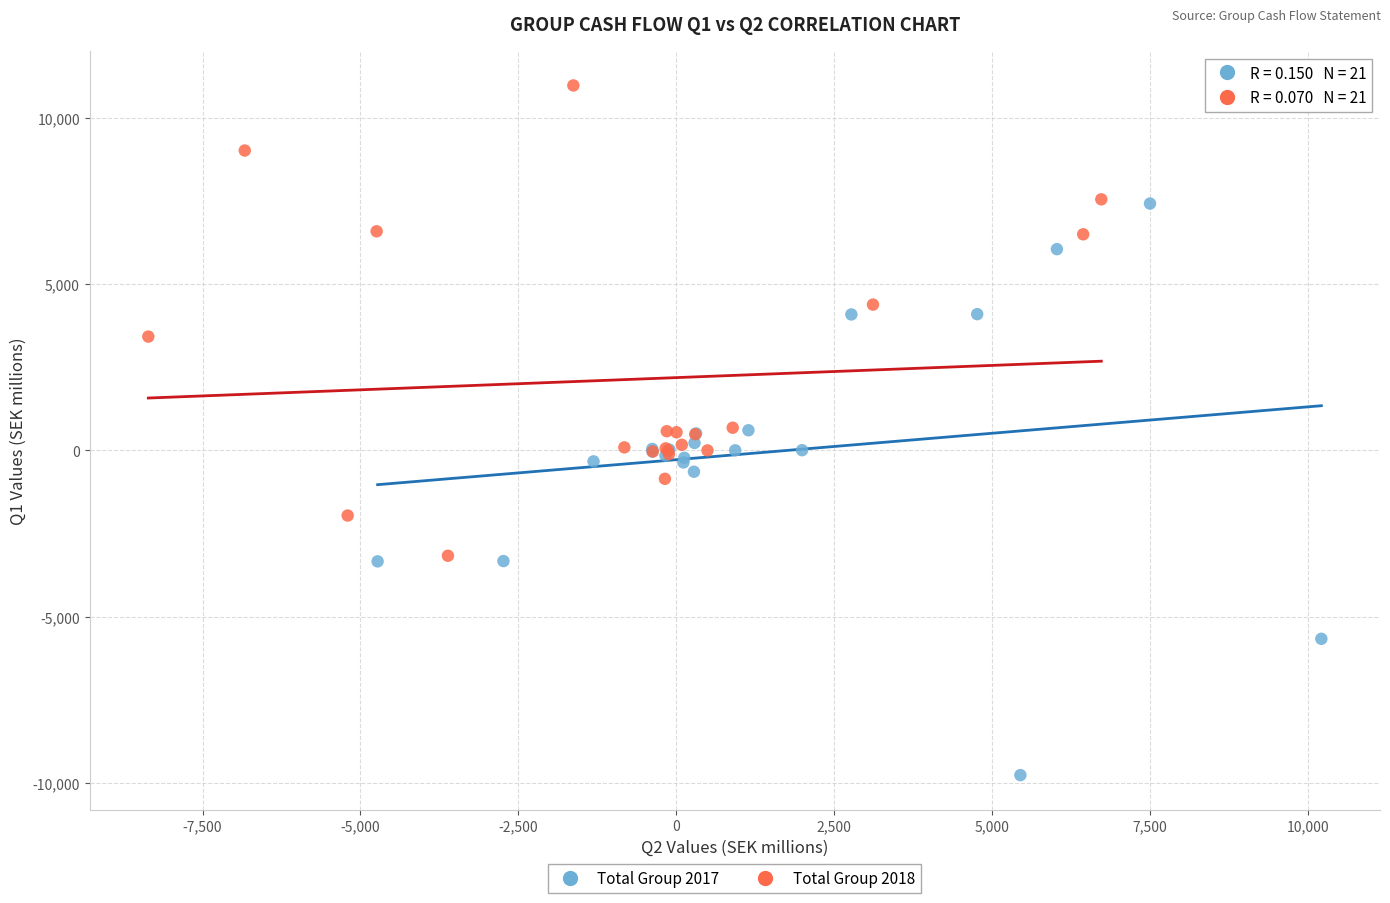

Which series contains the lowest Y value?

Total Group 2017